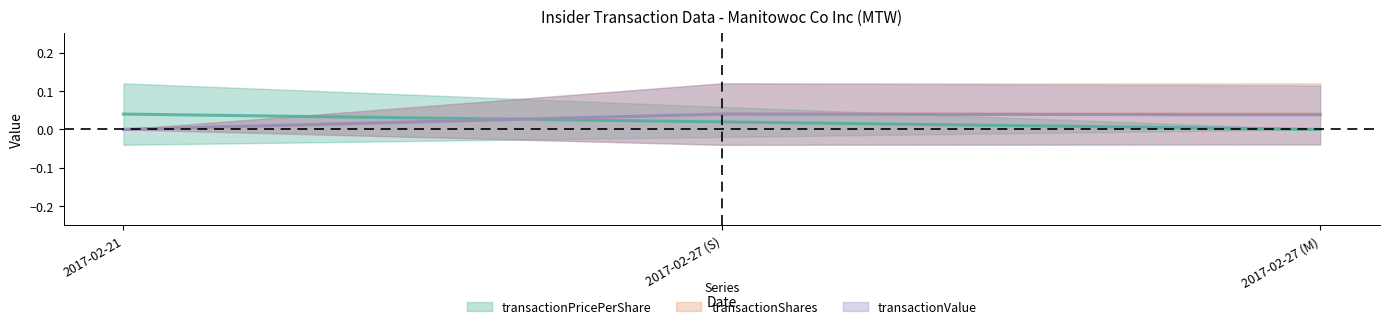

What is the label of the 2nd point from the left?

2017-02-27 (S)